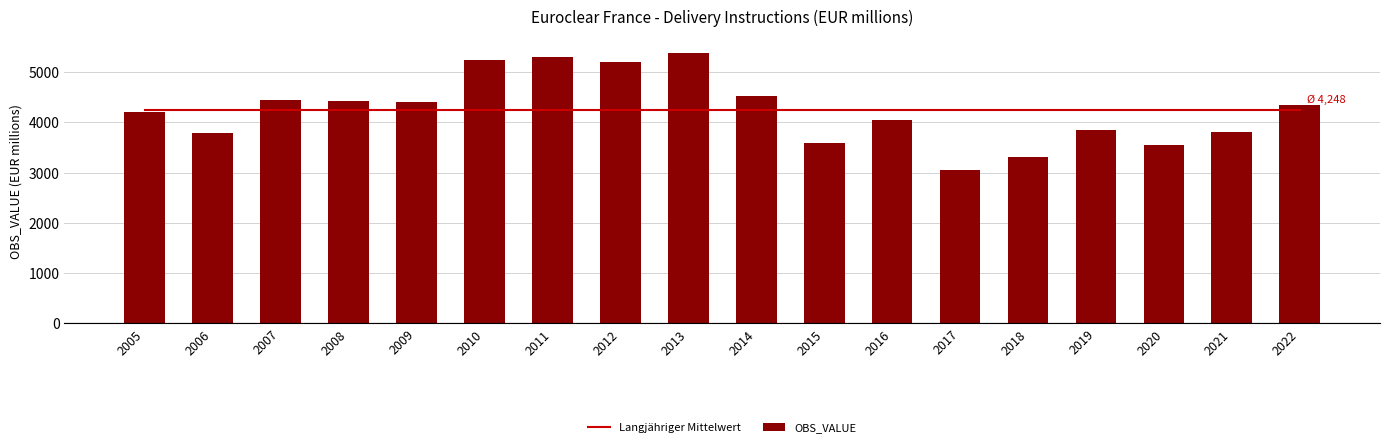

Rank the series by their maximum value, from highest to lowest.

OBS_VALUE, Langjähriger Mittelwert